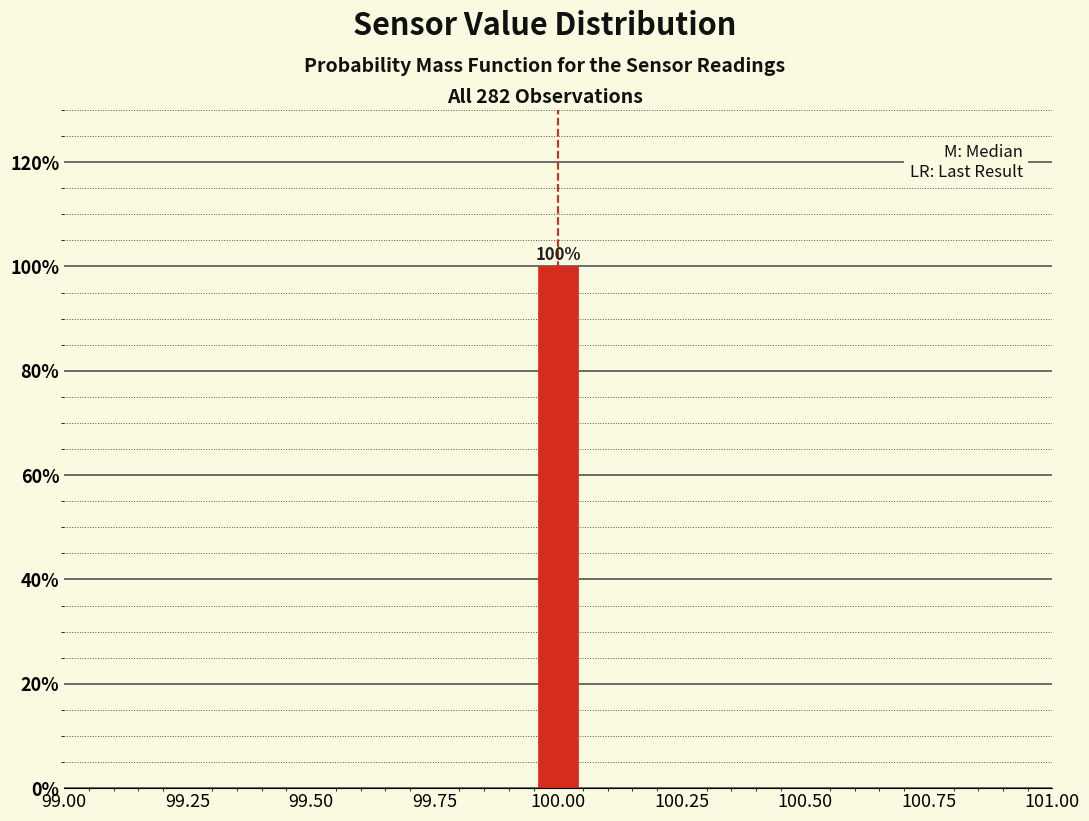

Around what value on the x-axis is the tallest bar? Give the approximate position of its centre, as read against the axis.

100.00